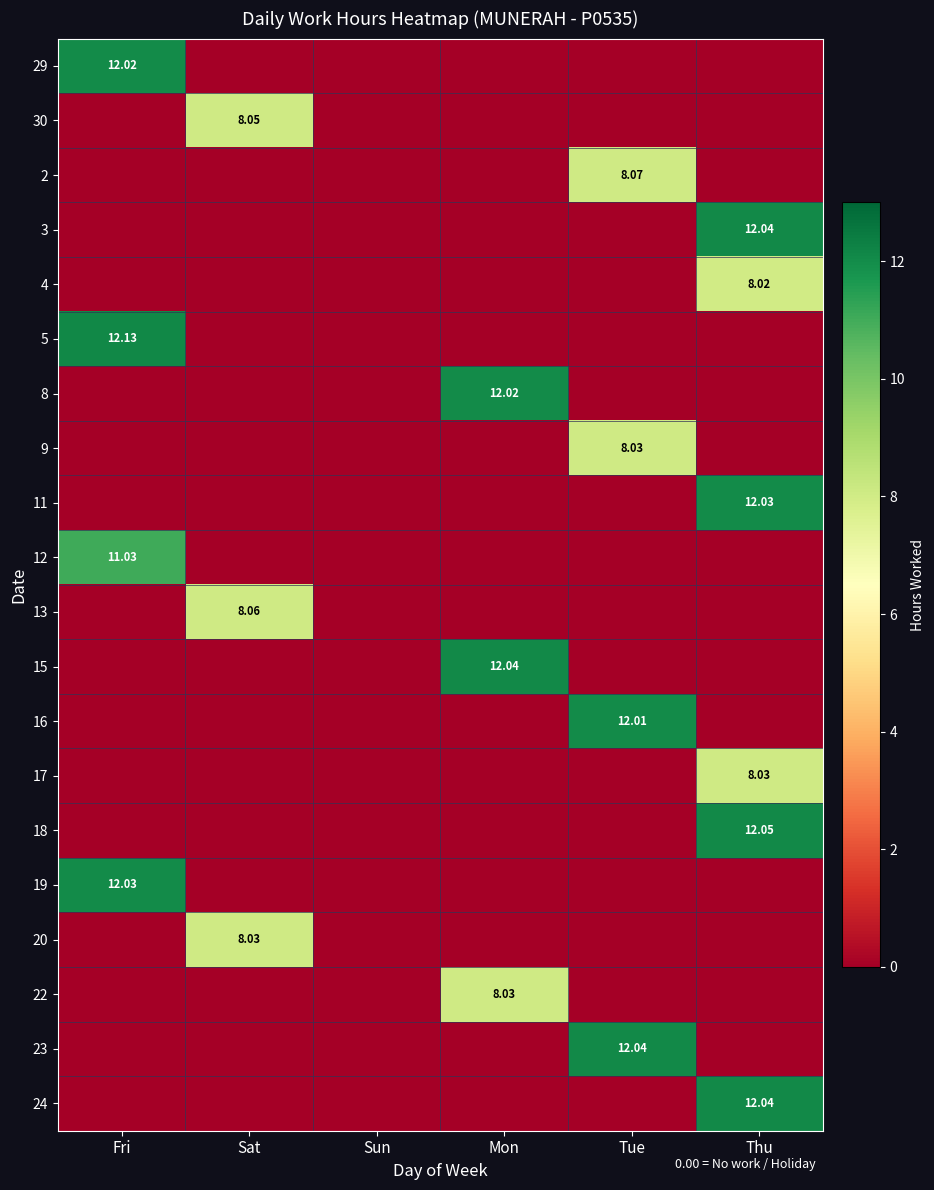

At which label is 20 closest to 4?

Fri